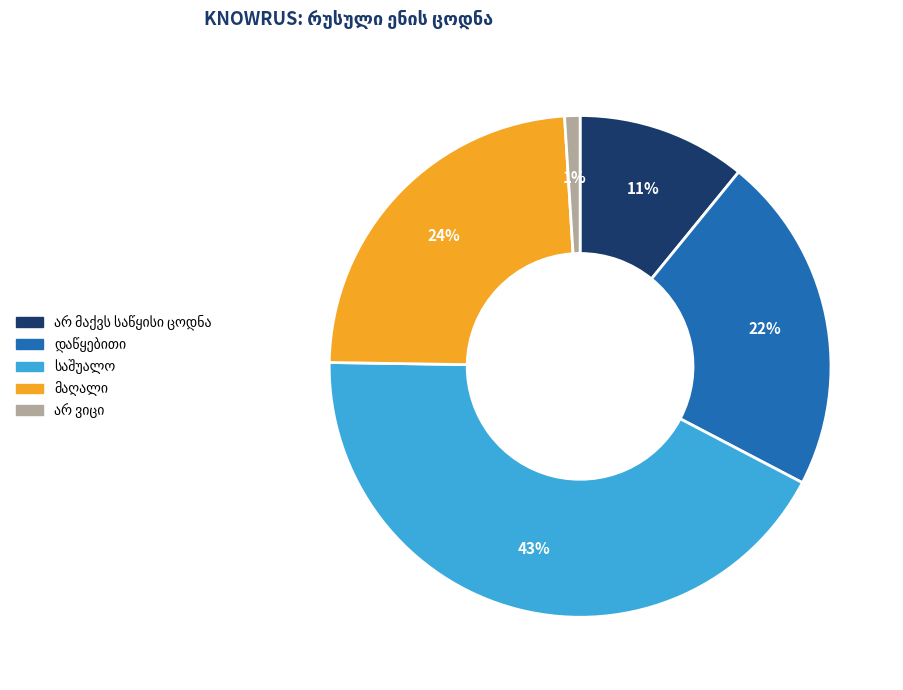

To the nearest percent, what is the difference between the largest and smallest slice percentages?

42%